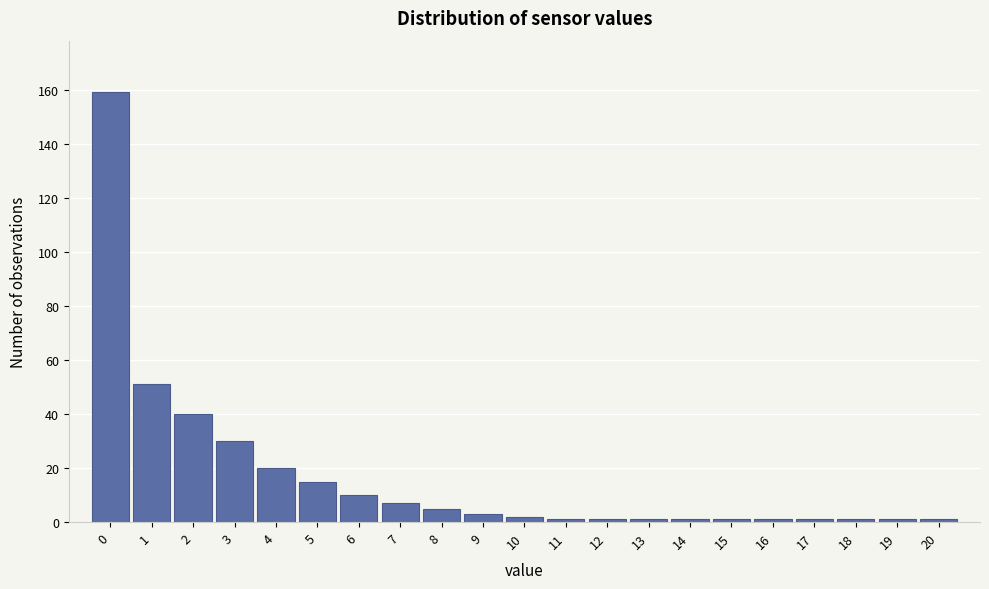

Reading left to right, list all the values displayed in this chart.

159	51	40	30	20	15	10	7	5	3	2	1	1	1	1	1	1	1	1	1	1